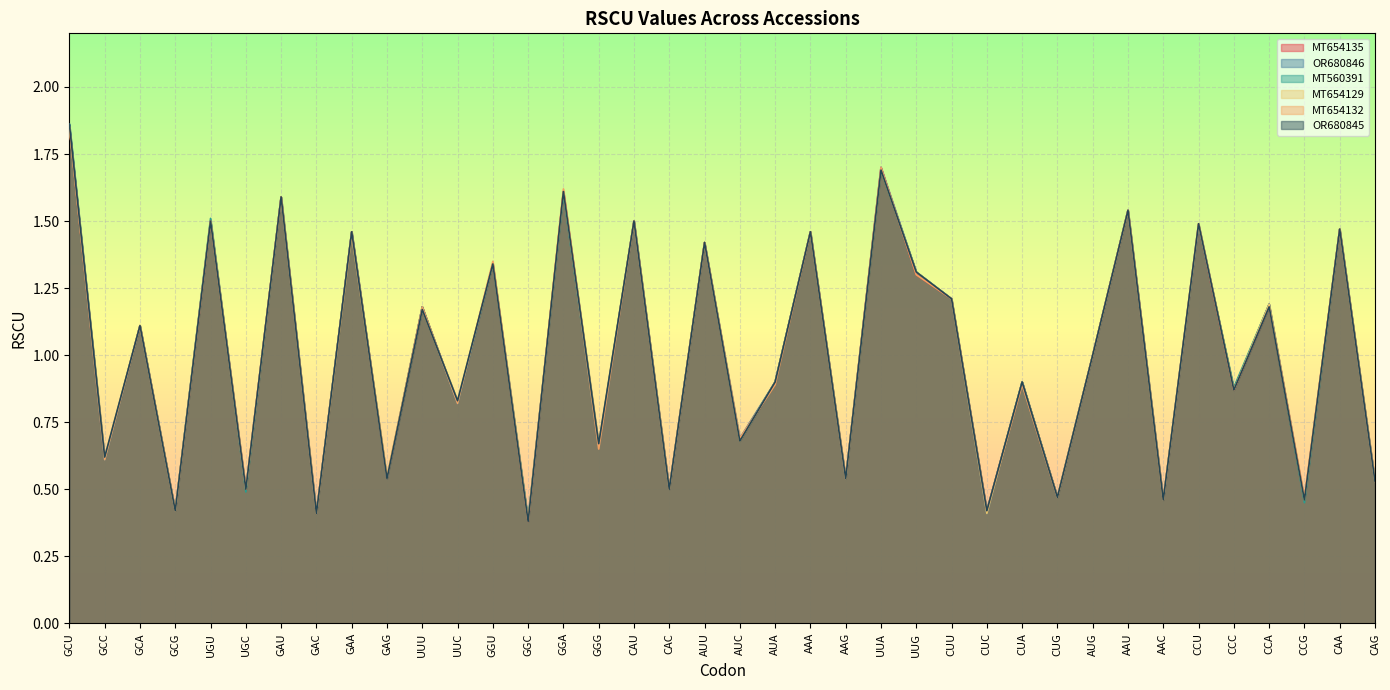

What position from the left is CUC?

27